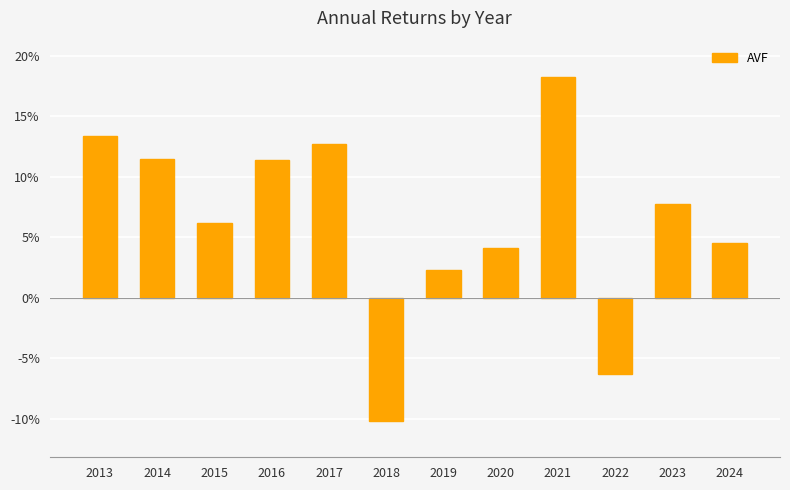

Reading left to right, list all the values displayed in this chart.

2013=0.1	2014=0.1	2015=0.1	2016=0.1	2017=0.1	2018=-0.1	2019=0.0	2020=0.0	2021=0.2	2022=-0.1	2023=0.1	2024=0.0